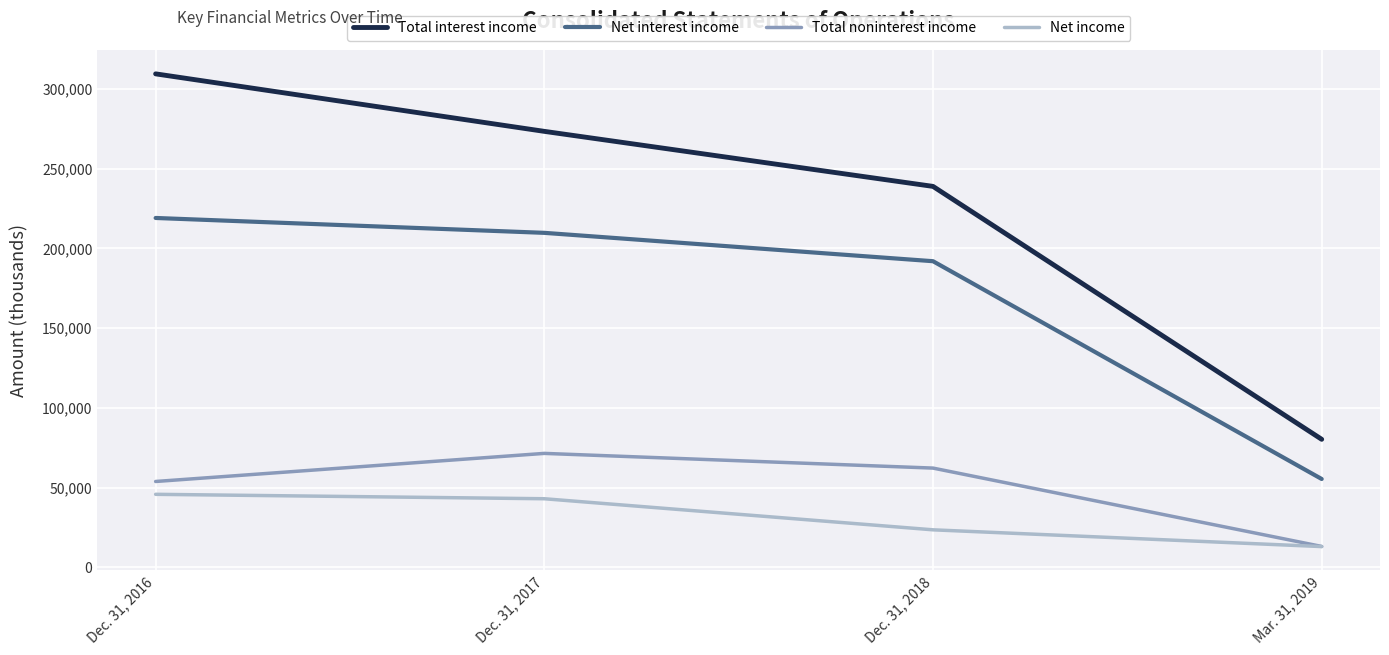

Which series has the largest total across all categories?

Total interest income